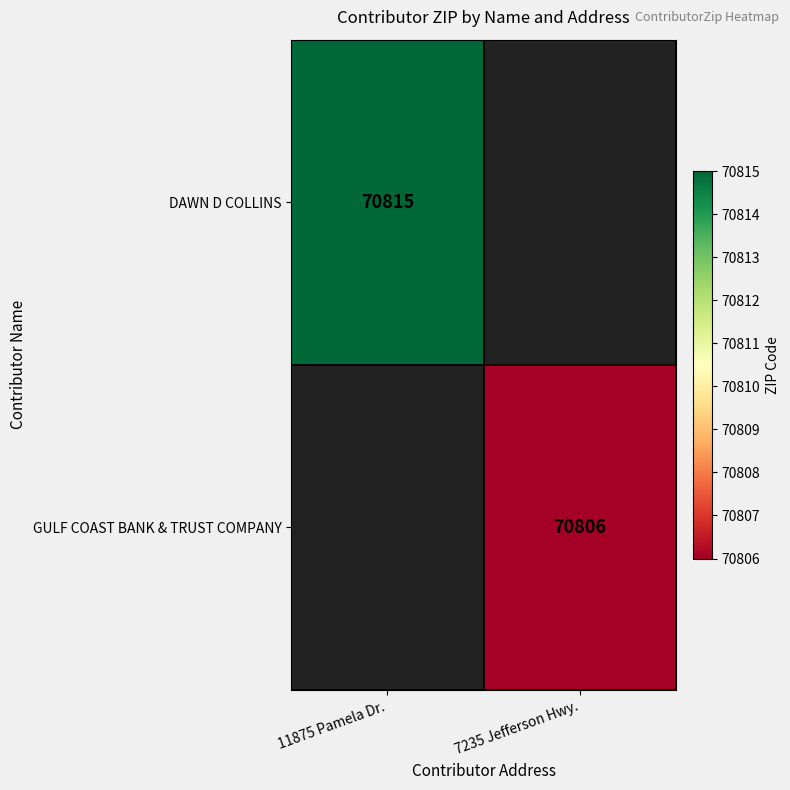

True or false: GULF COAST BANK & TRUST COMPANY has a value of 70806 at 7235 Jefferson Hwy..

True